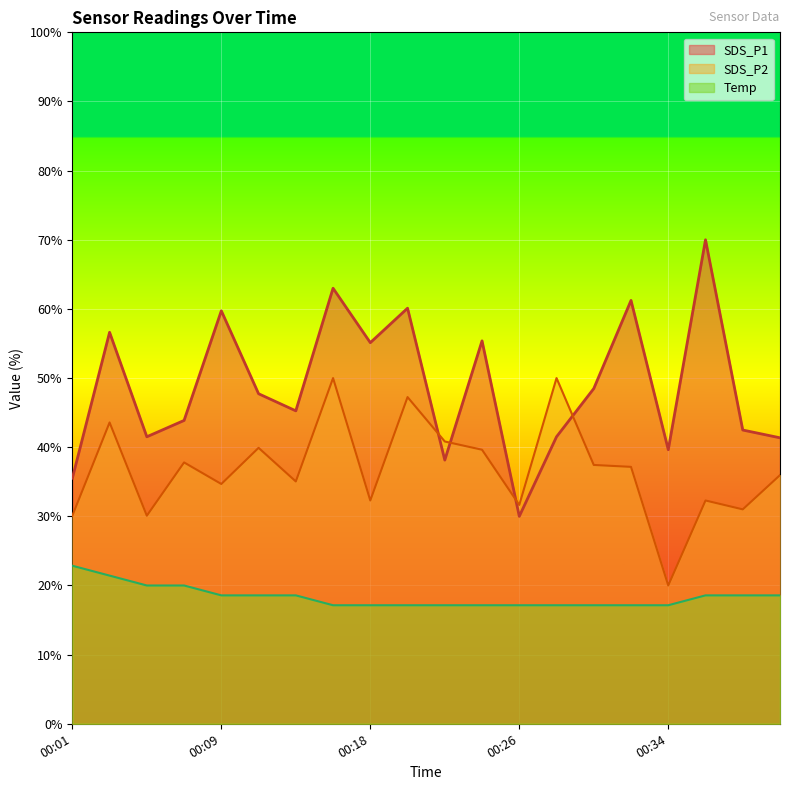

Rank the series by their maximum value, from highest to lowest.

SDS_P1 line, SDS_P2 line, Temp line